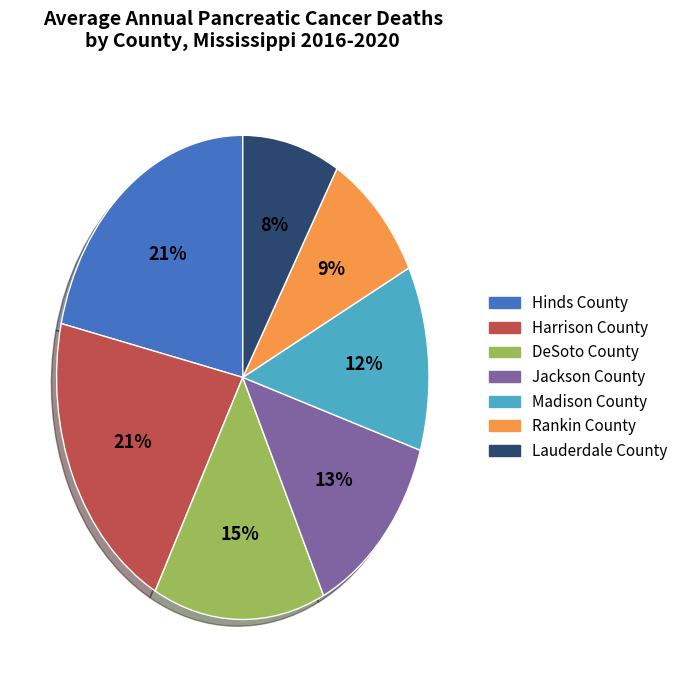

To the nearest percent, what portion does Madison County represent?

12%